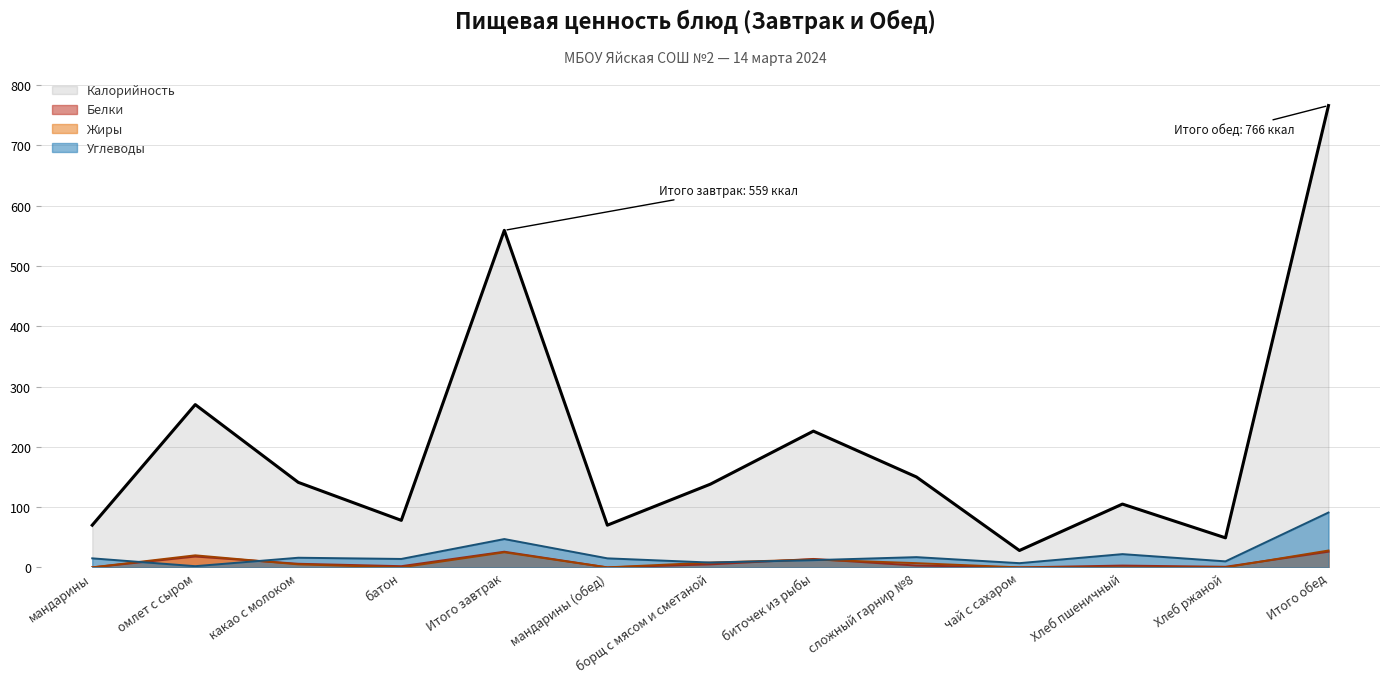

At which label is Жиры closest to 14?

биточек из рыбы